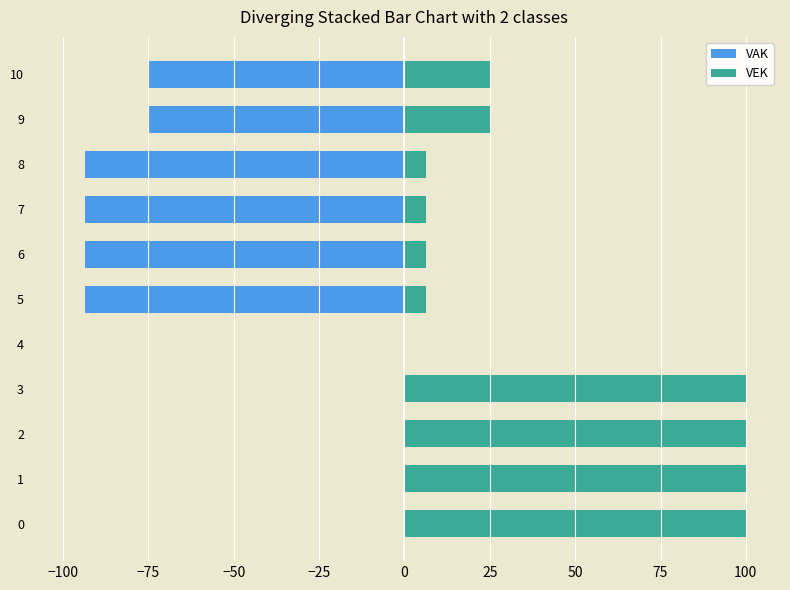

What are all the series names shown in the legend?

VAK, VEK